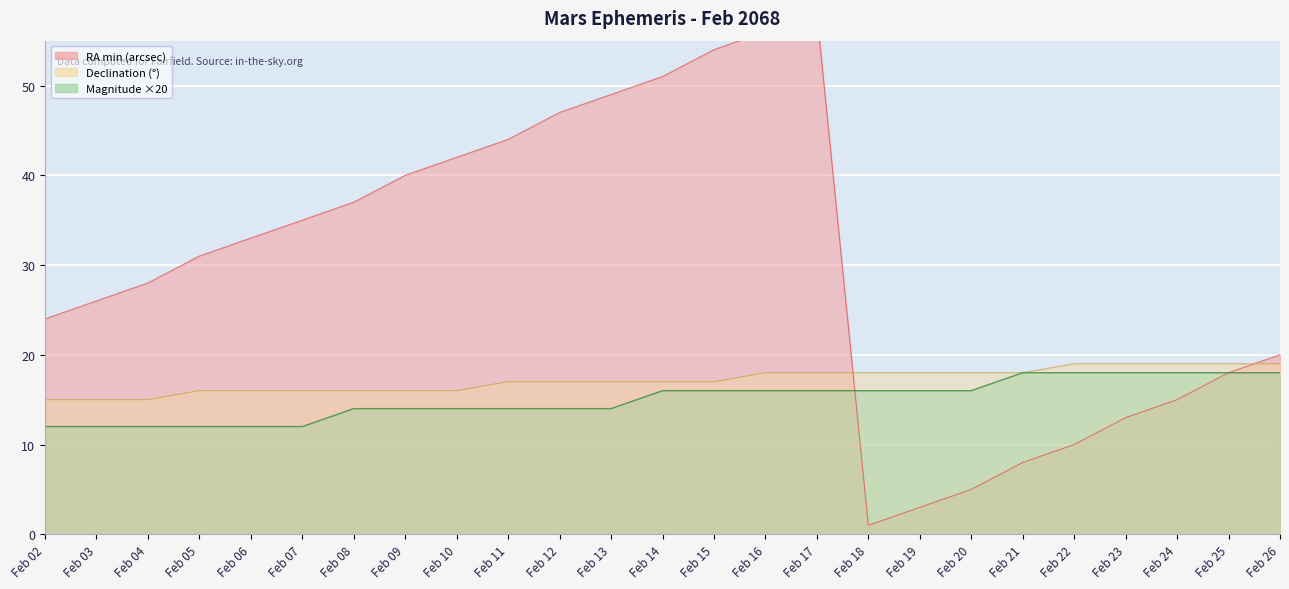

What is the maximum value for RA min?

58